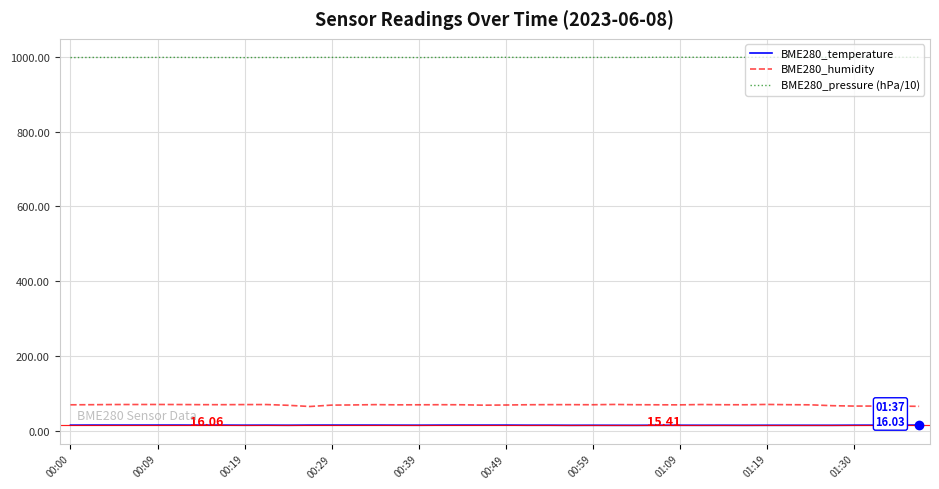

Which series has the largest total across all categories?

BME280_pressure (hPa/10)